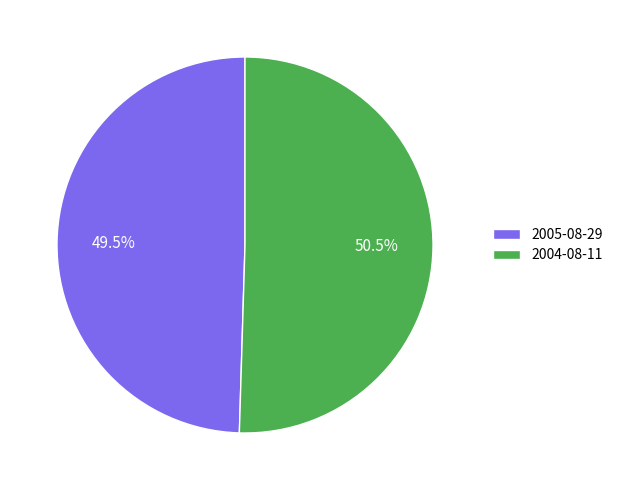

What percentage is NOT represented by 2004-08-11?

49.5%